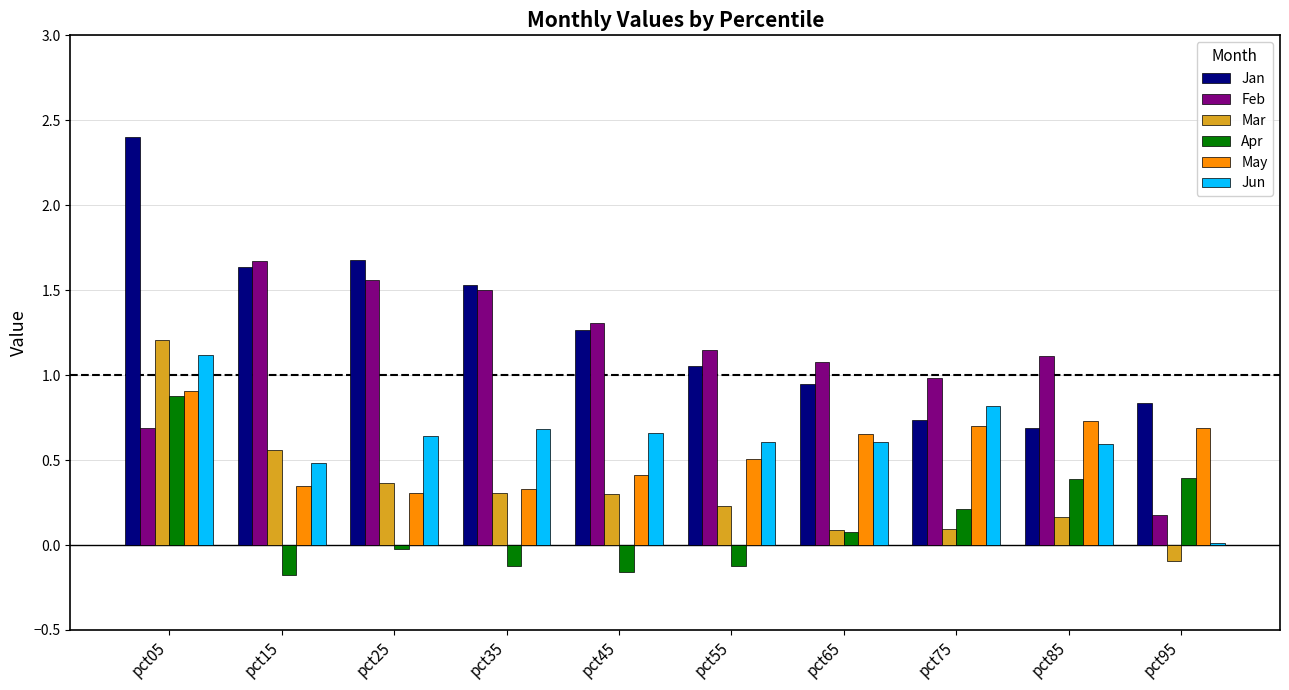

At which label does Mar reach its peak?

pct05